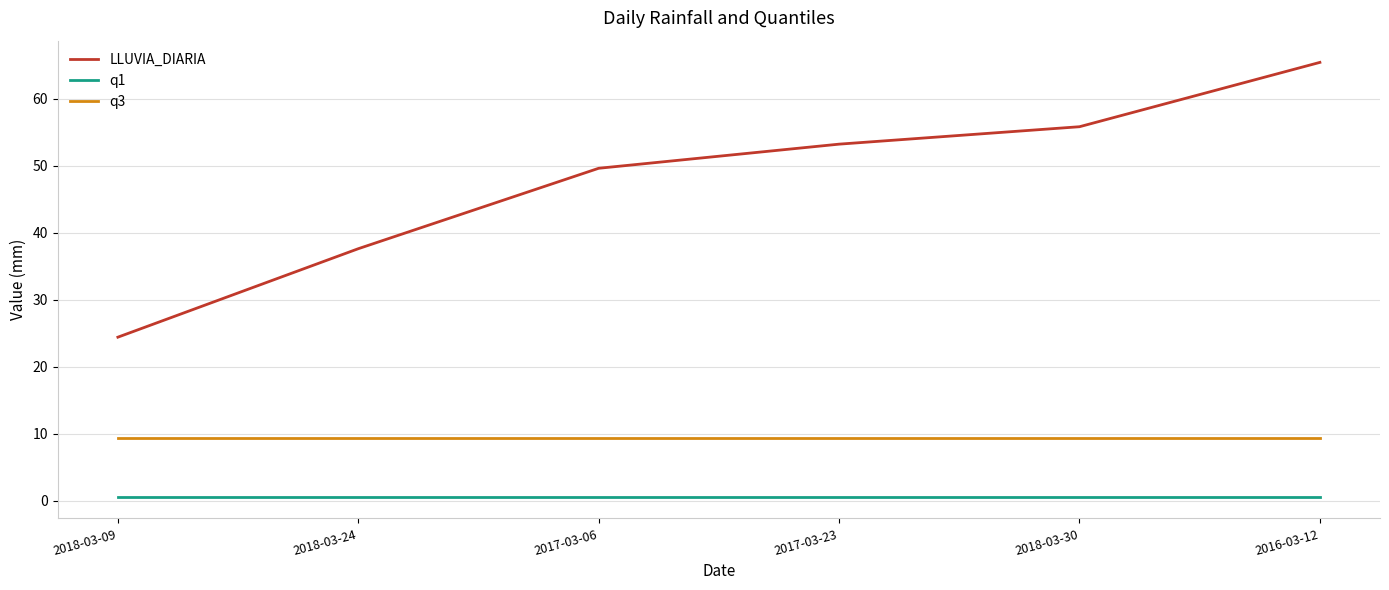

Which series has the largest range (max minus min)?

LLUVIA_DIARIA